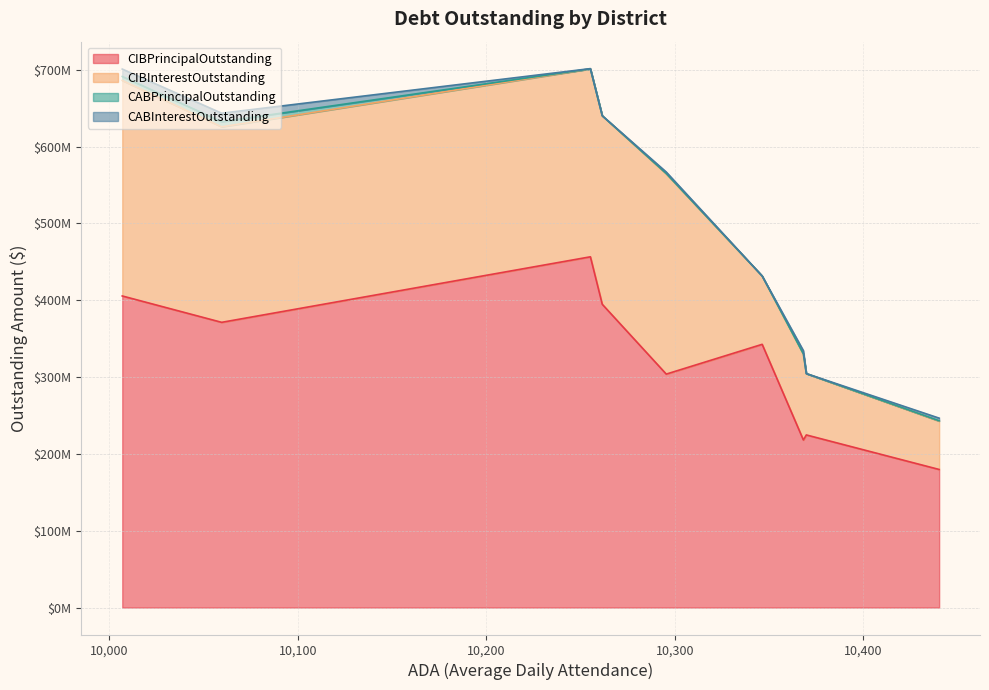

Rank the series at Midlothian ISD from lowest to highest value.

CABPrincipalOutstanding, CABInterestOutstanding, CIBInterestOutstanding, CIBPrincipalOutstanding